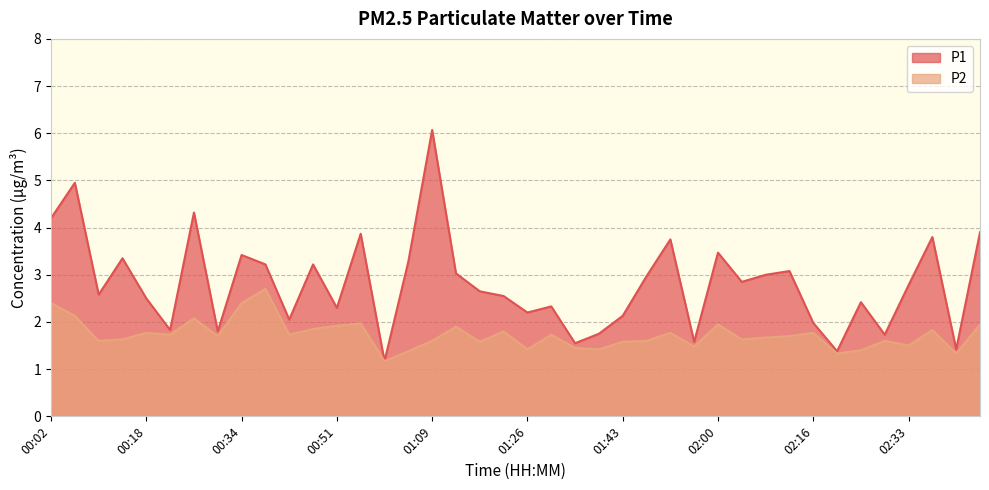

What position from the right is 02:16?

8